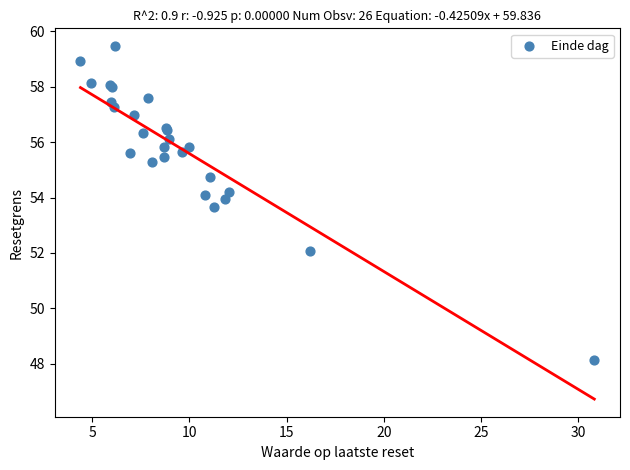

What Y value in the scatter plot is closest to 53?

53.7